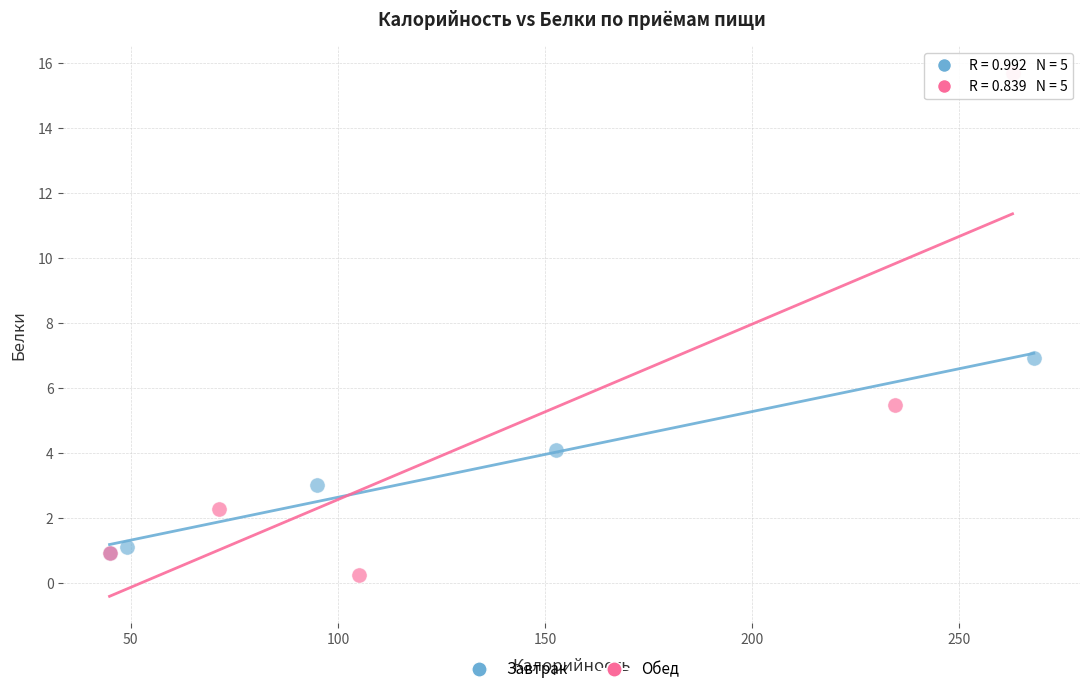

Which series has the largest Y range (max minus min)?

Обед